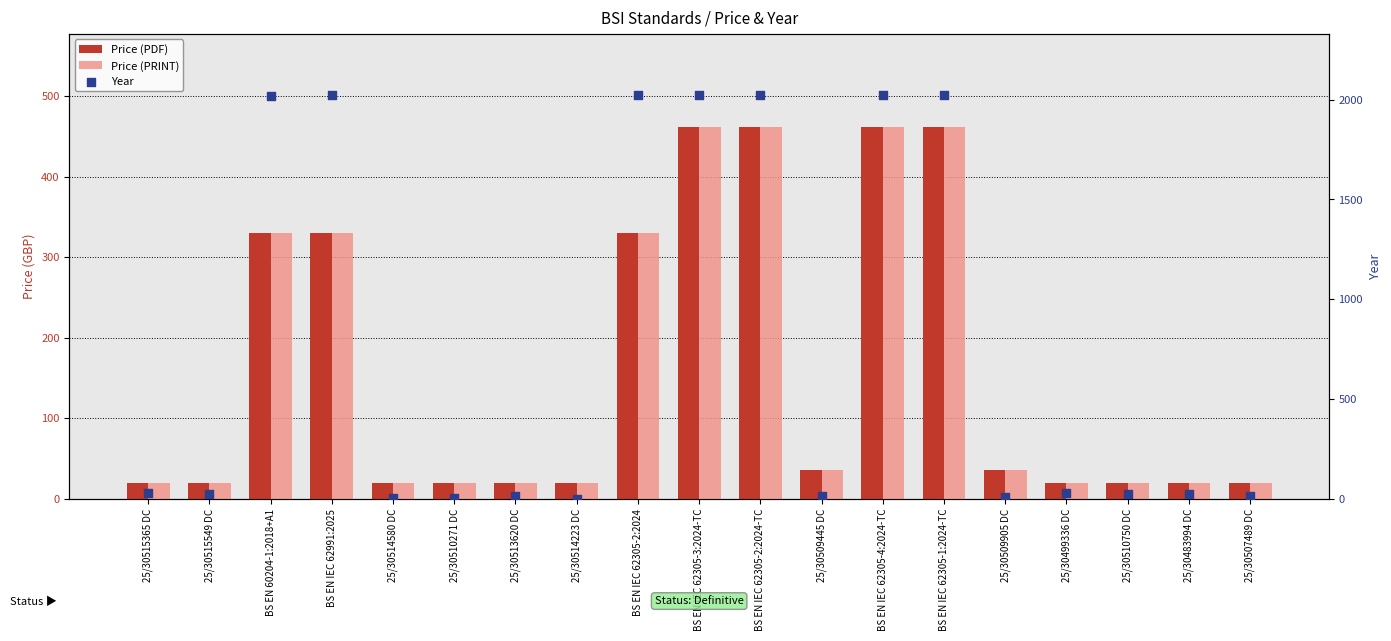

Which series has the largest total across all categories?

Year